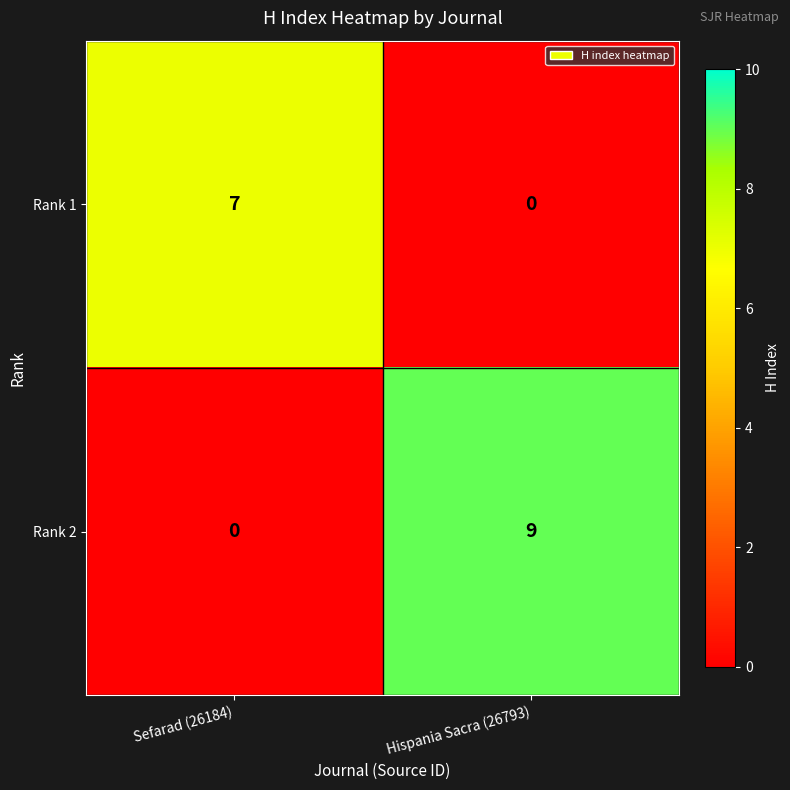

What is the sum of all Rank 1 values?

7